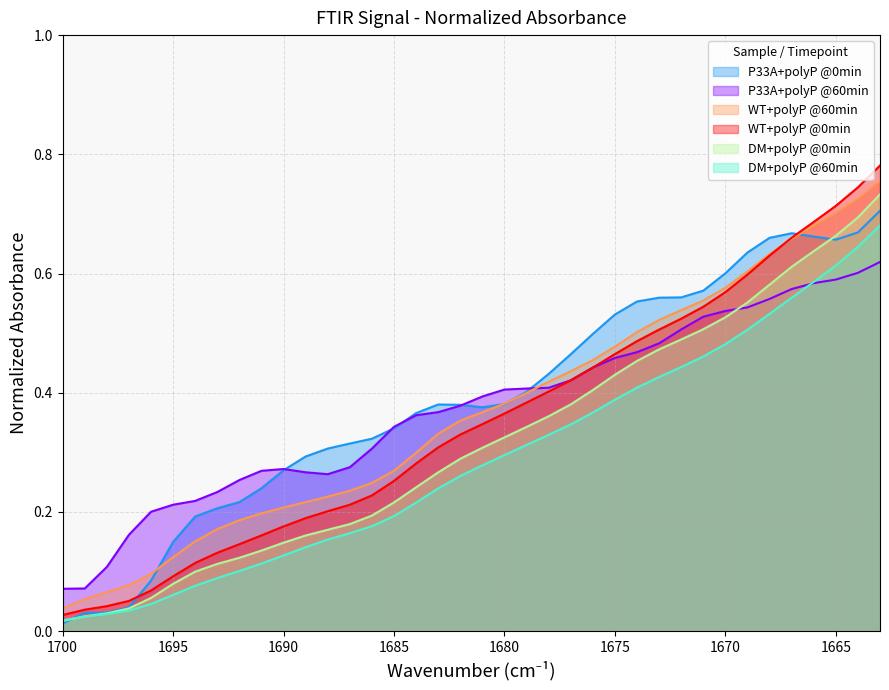

Between 1687 and 1669, which series saw the biggest shift?

WT+polyP @0min